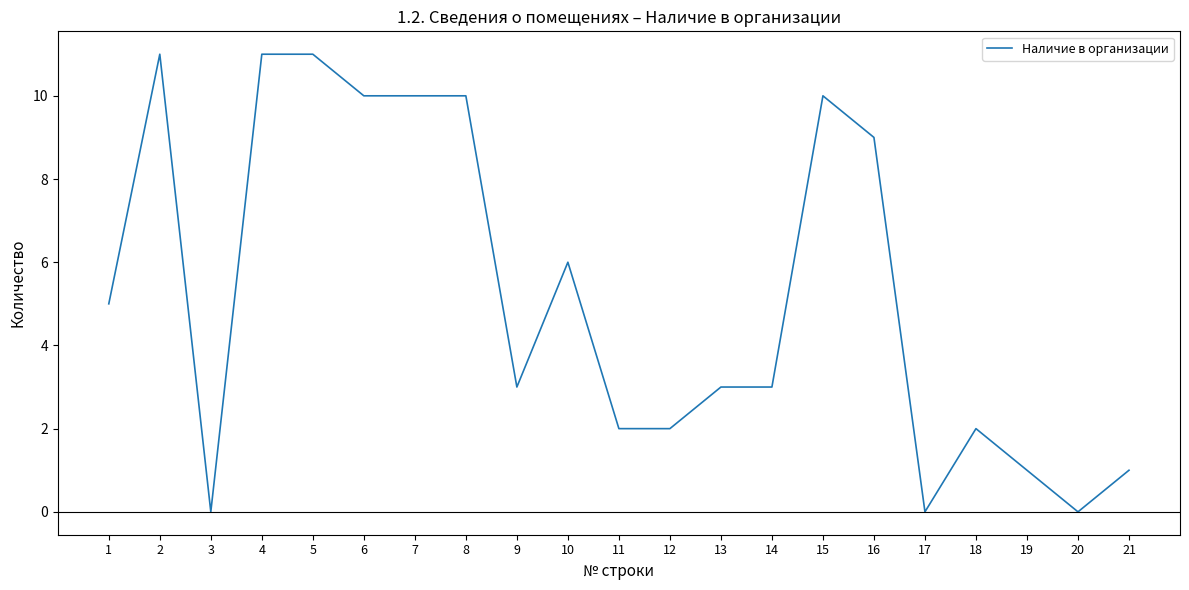

Approximately how many times larger is the value at 5 compared to 18?

5.5